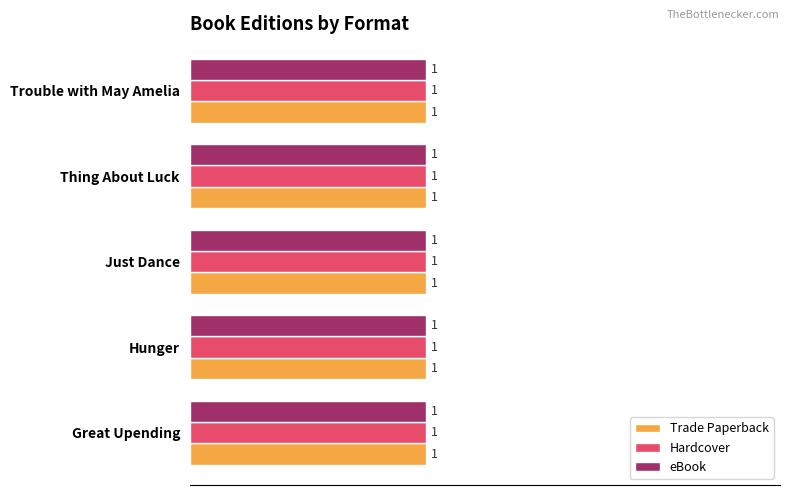

Rank the series by their maximum value, from highest to lowest.

Trade Paperback, Hardcover, eBook